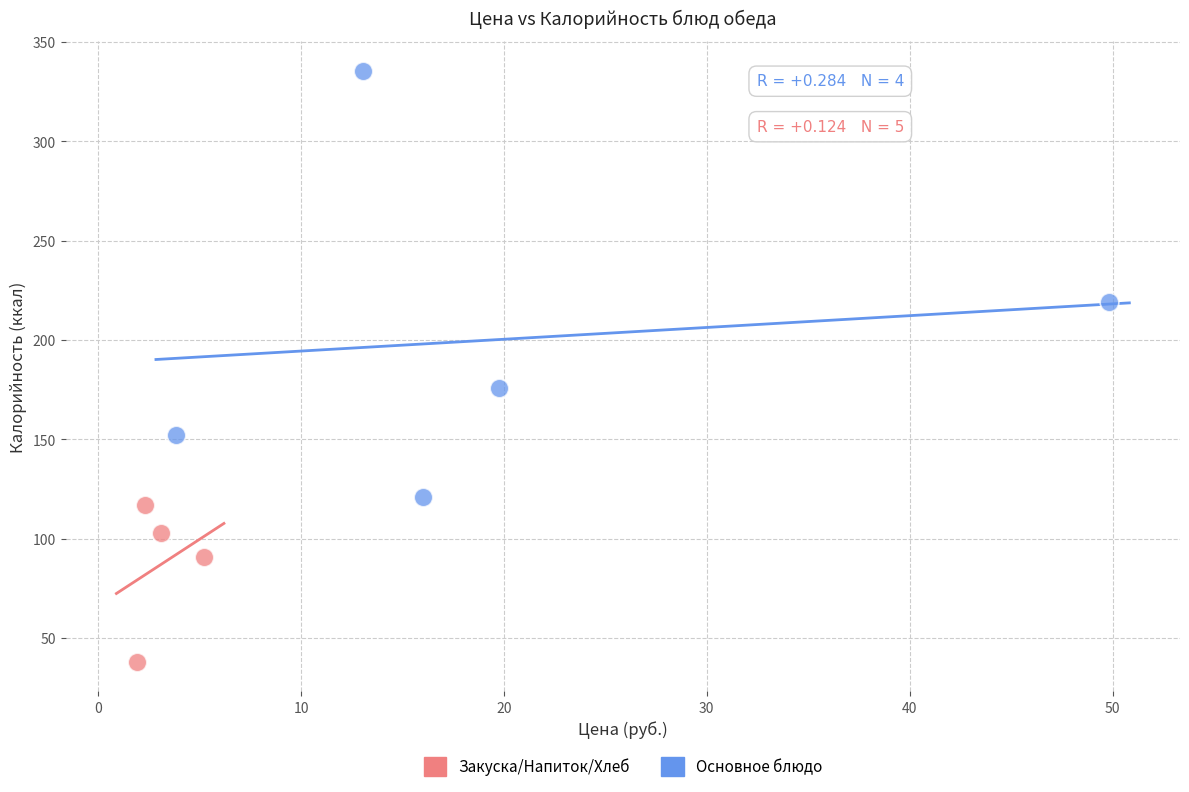

Which series has the widest spread of Y values?

Основное блюдо